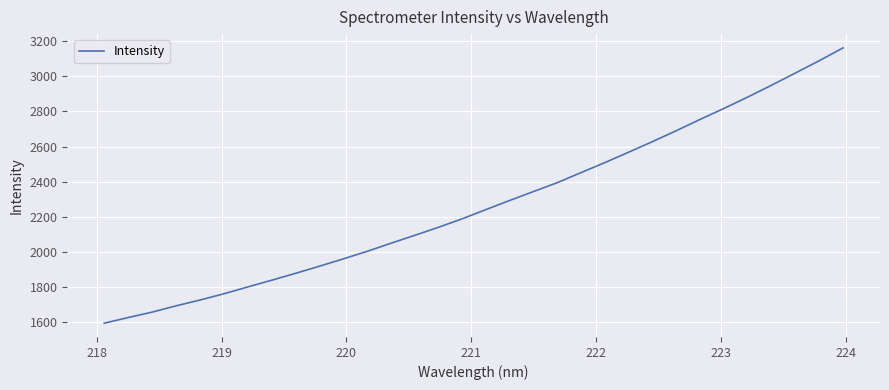

What is the minimum value shown in the chart?

1592.0